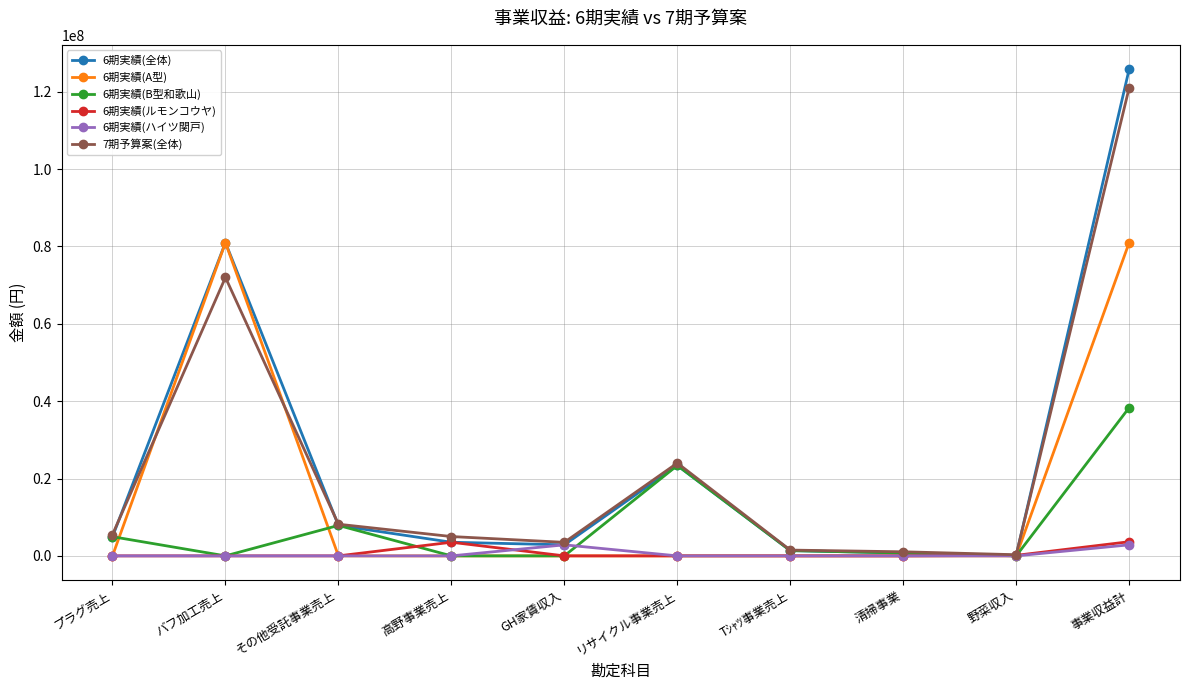

What is the difference between the 6期実績(A型) values at 事業収益計 and 野菜収入?

80998590